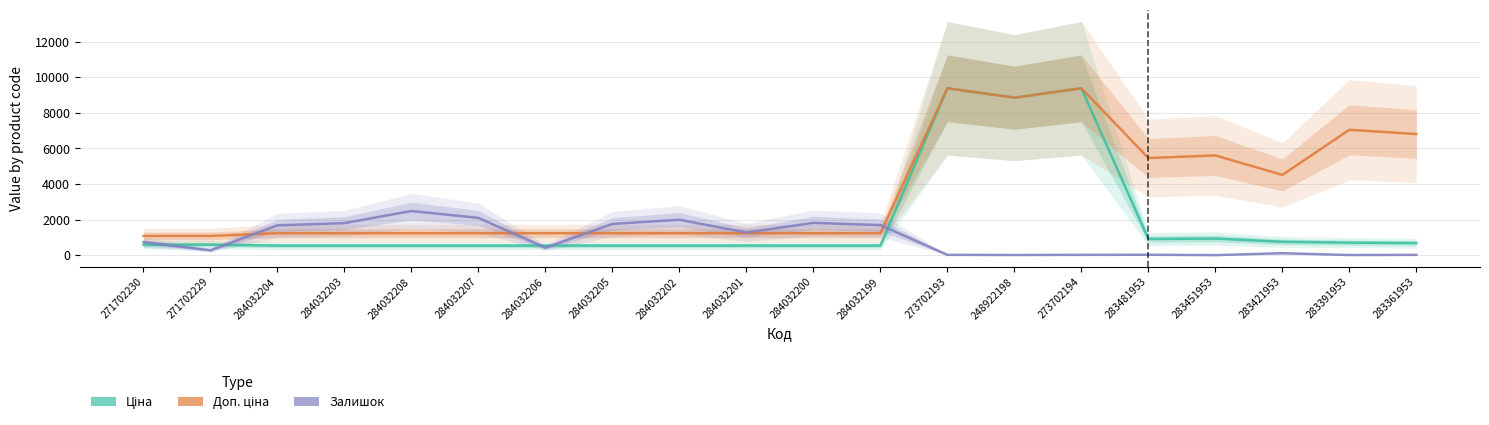

Rank the series by their maximum value, from highest to lowest.

Ціна, Доп. ціна, Залишок